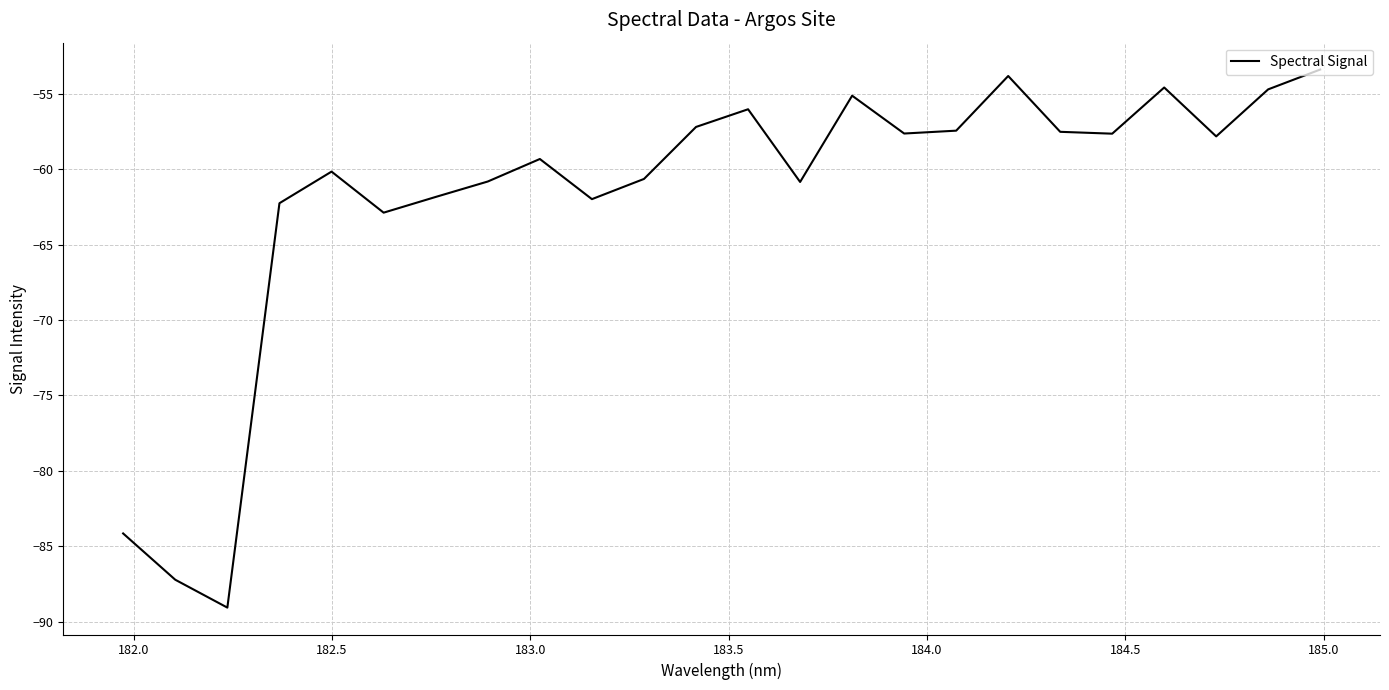

What is the greatest value displayed?

-53.4